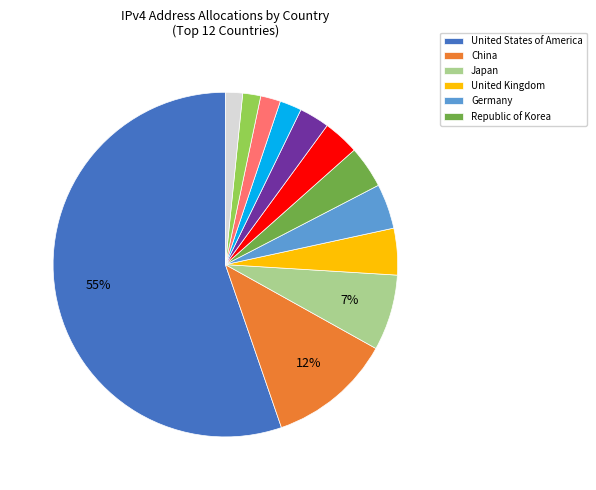

Does any single category account for the majority?

Yes